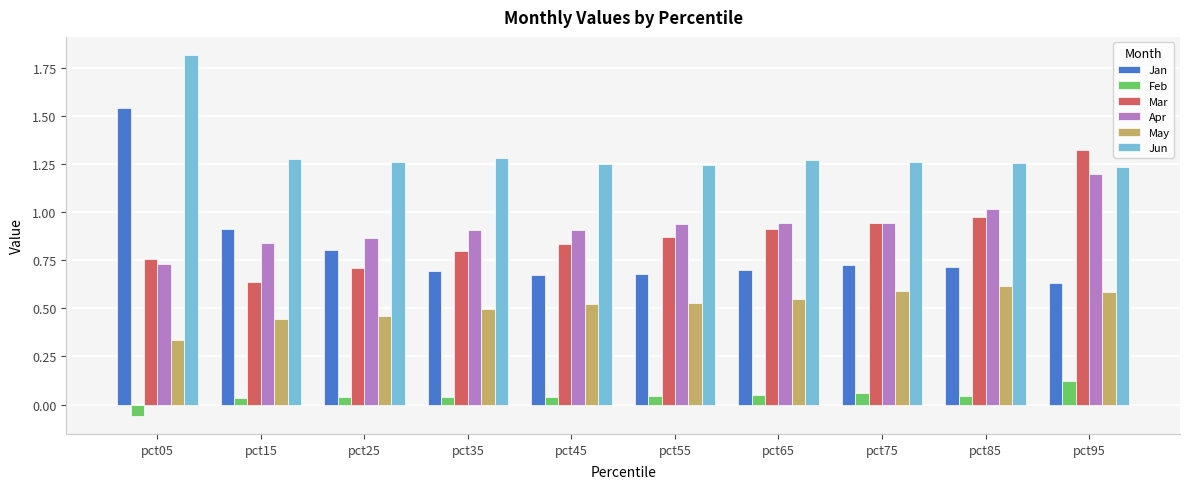

Does the chart contain any negative values?

Yes